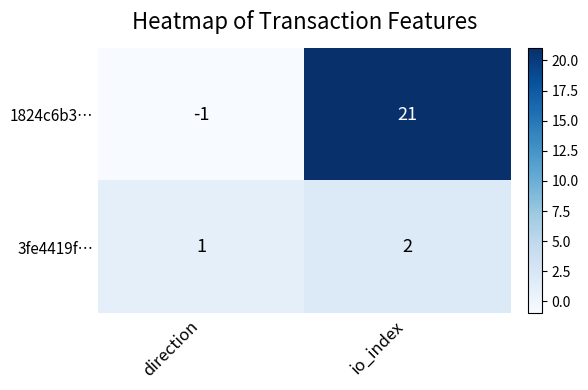

At which label does 3fe4419f… reach its minimum?

direction